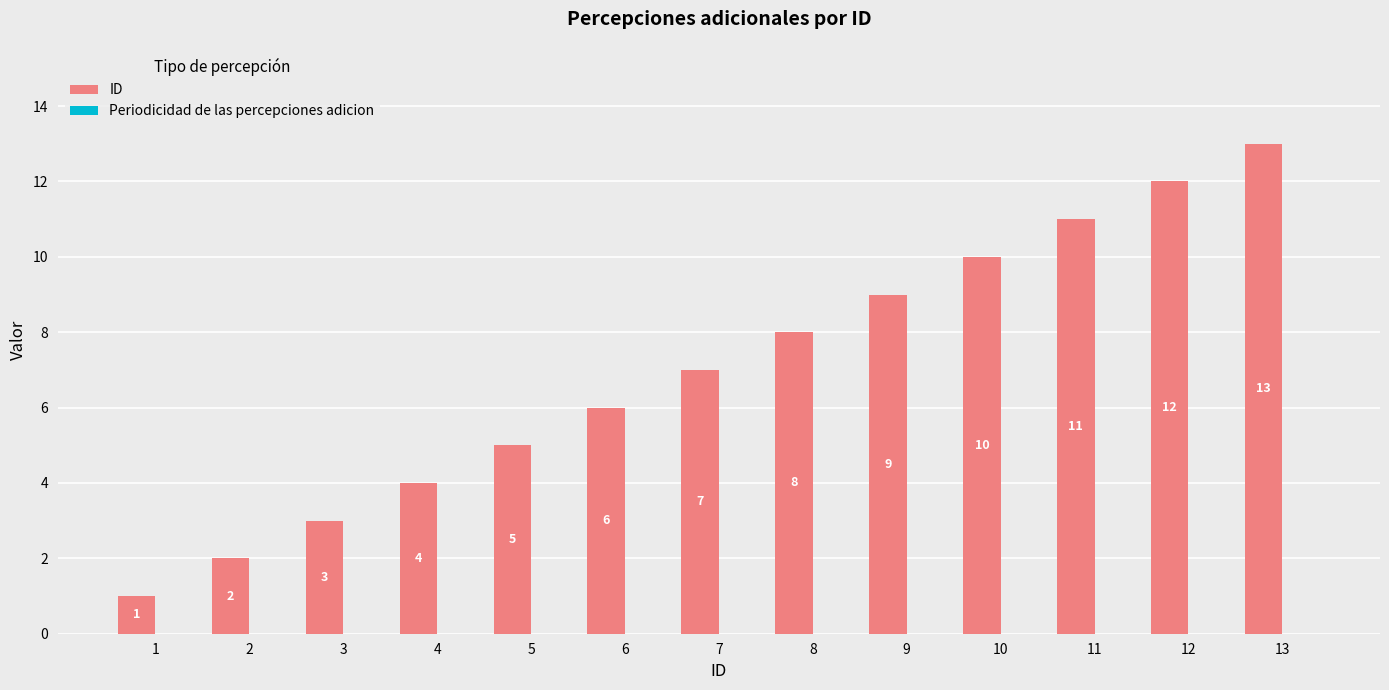

Are the bars horizontal?

No